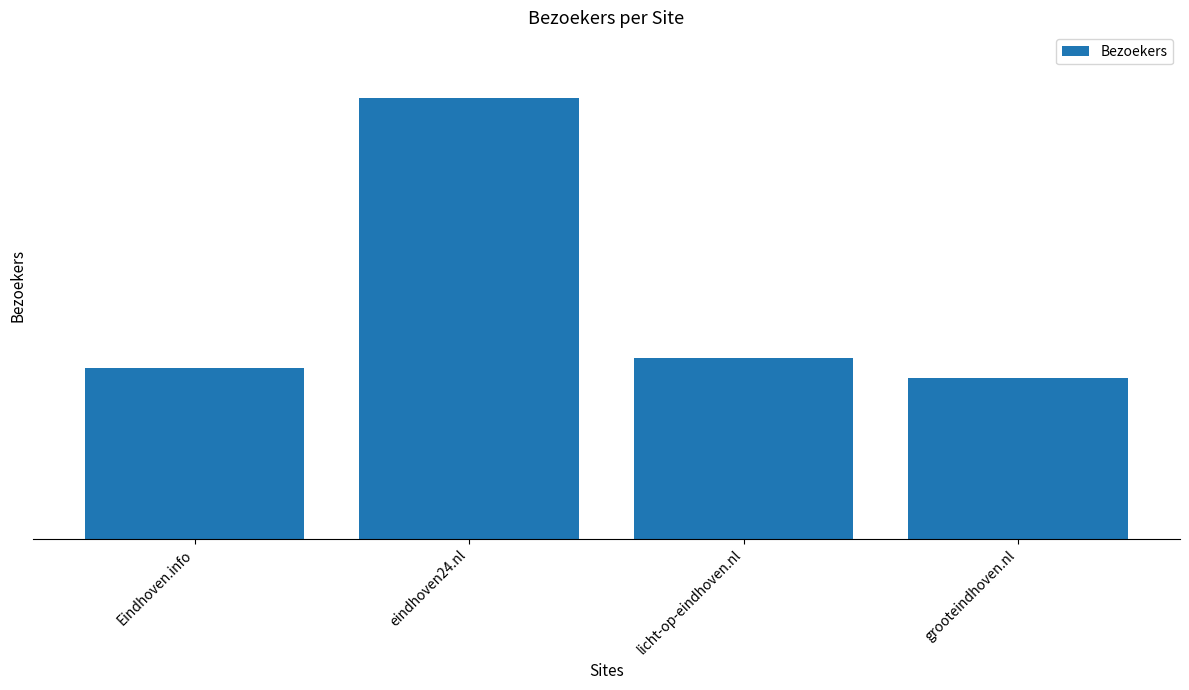

What is the average value?

1948